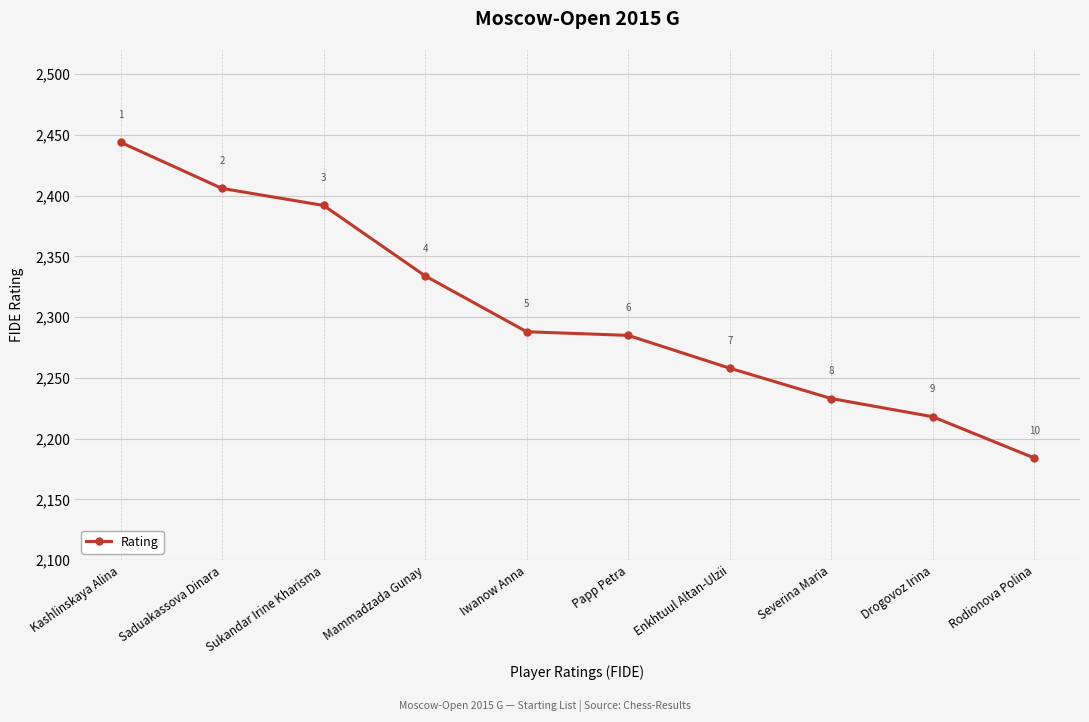

Which category has the lowest value across all series?

Rodionova Polina